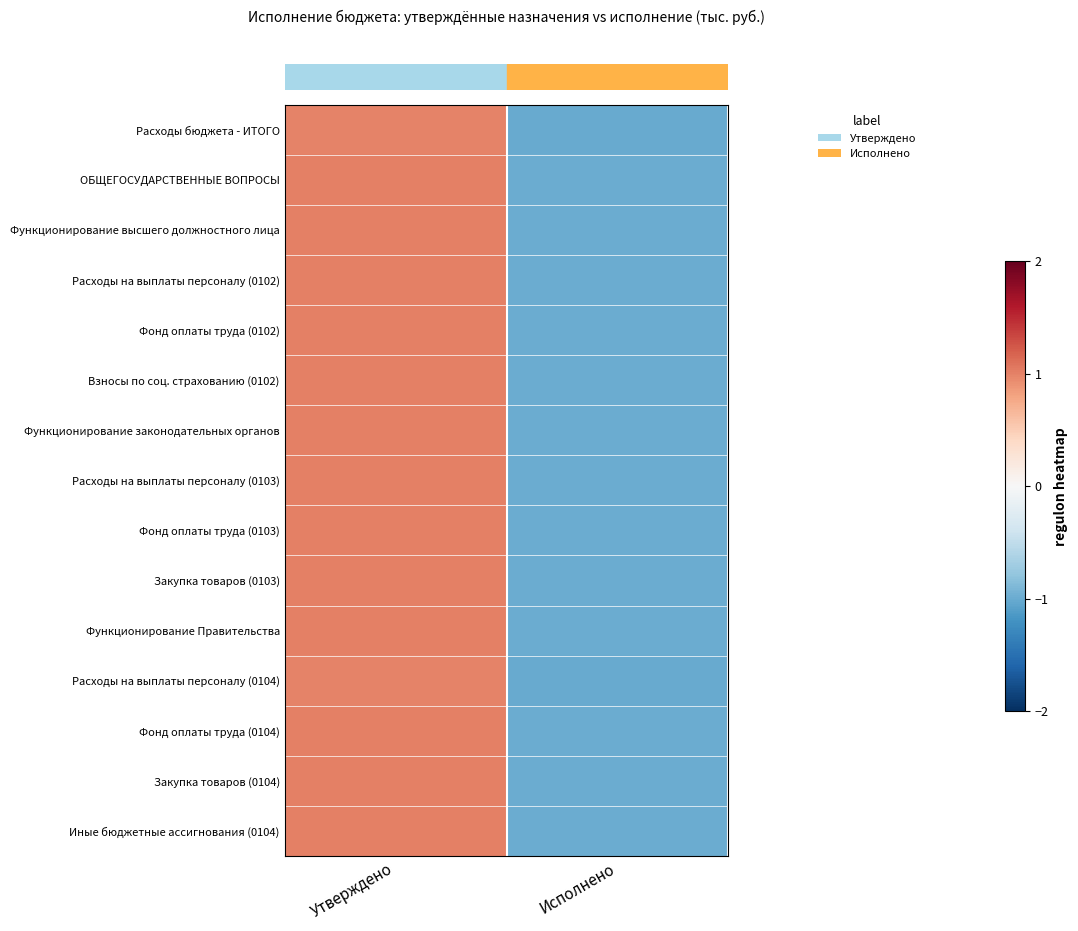

Which series changed the most between Утверждено and Исполнено?

row_0